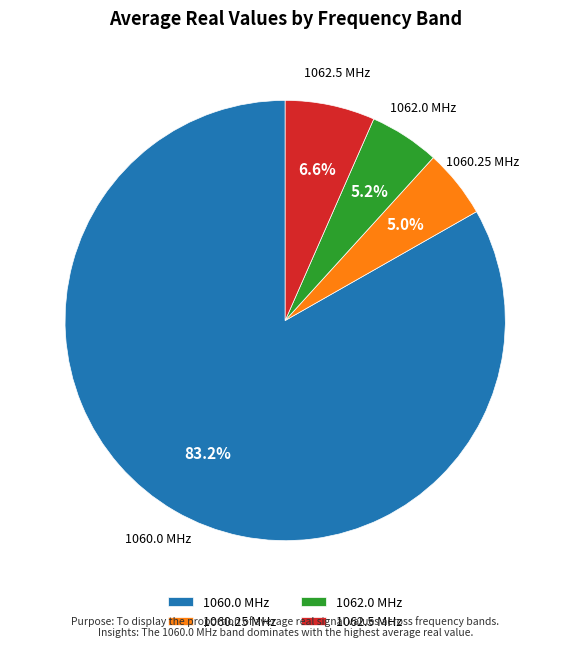

What percentage is the 1062.5 slice, to the nearest percent?

7%